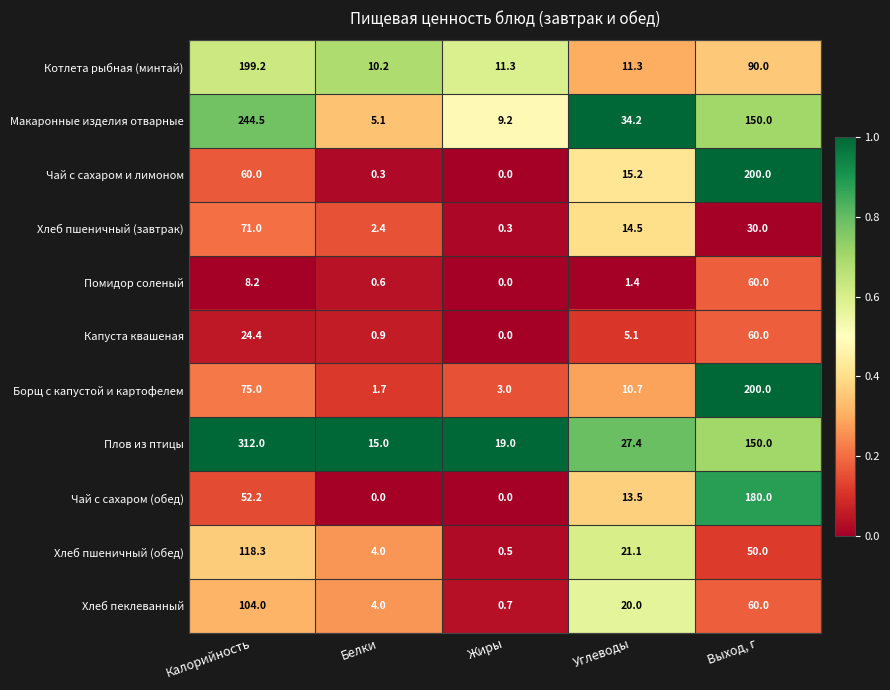

What is the highest value of the Чай с сахаром (обед) series?

180.0